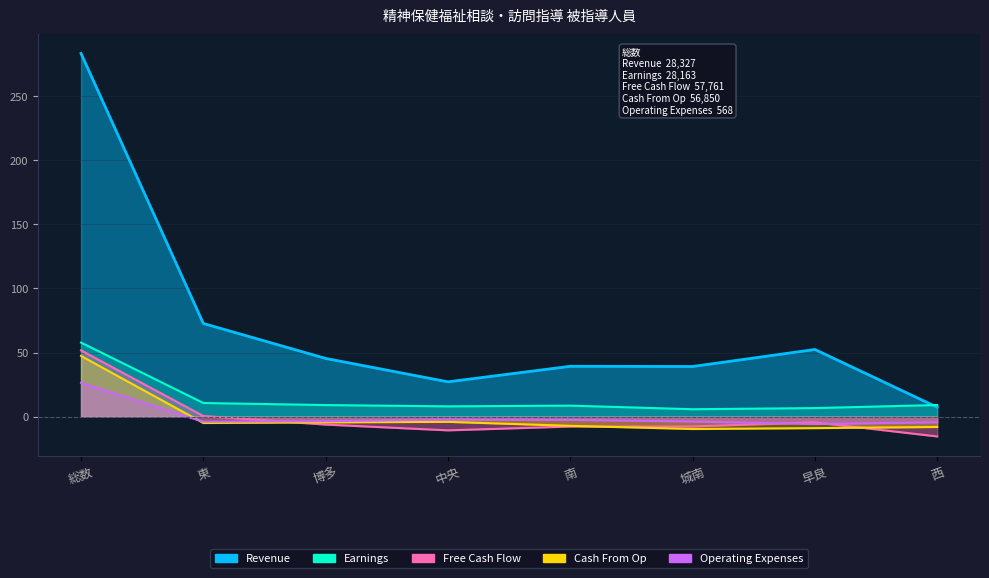

Which series has the largest range (max minus min)?

Free Cash Flow